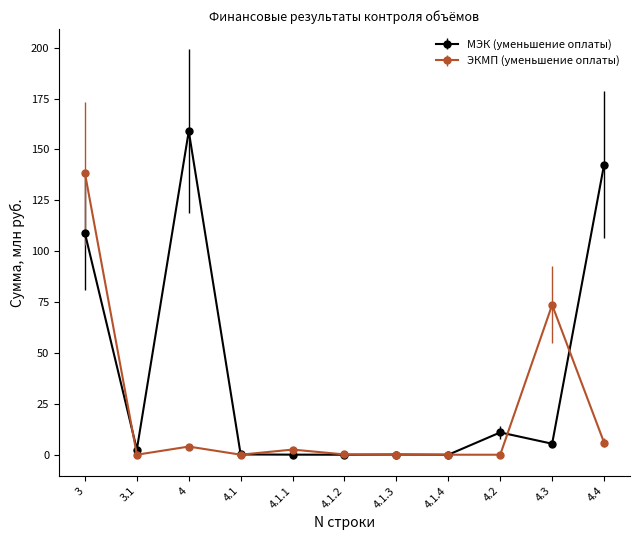

Is this an area chart (filled region under the line)?

No